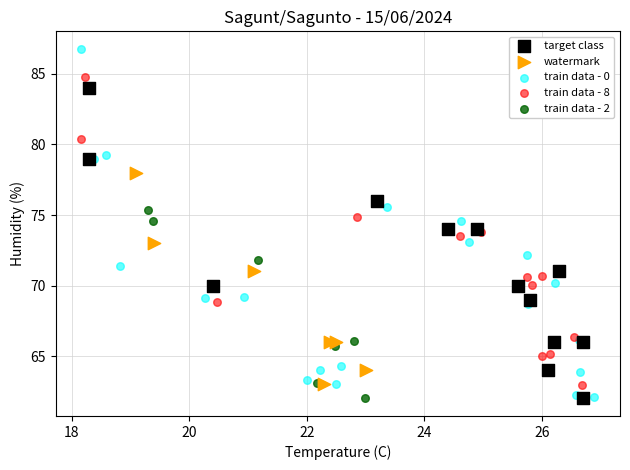

Which series contains the highest Y value?

train data - 0